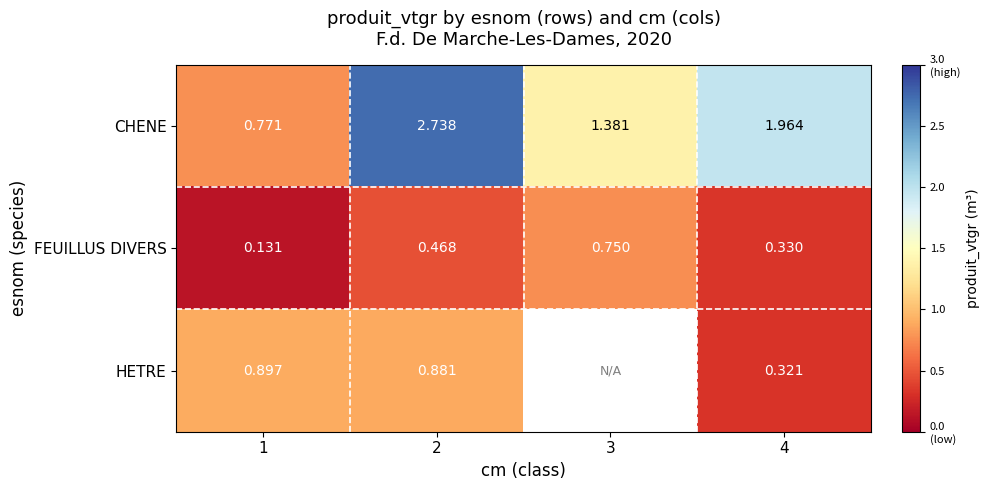

How many values in the CHENE series exceed 1?

3